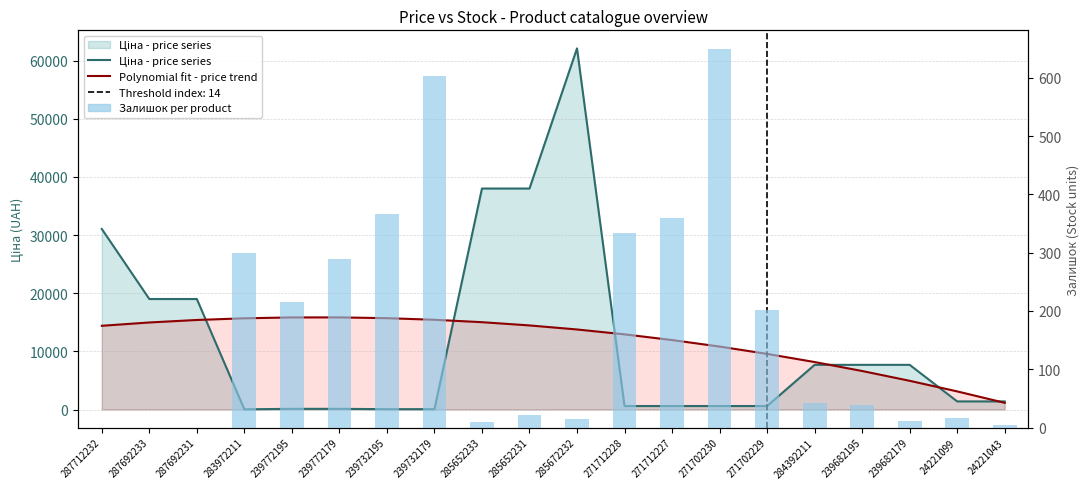

How many values in the Залишок per product series exceed 42?

9